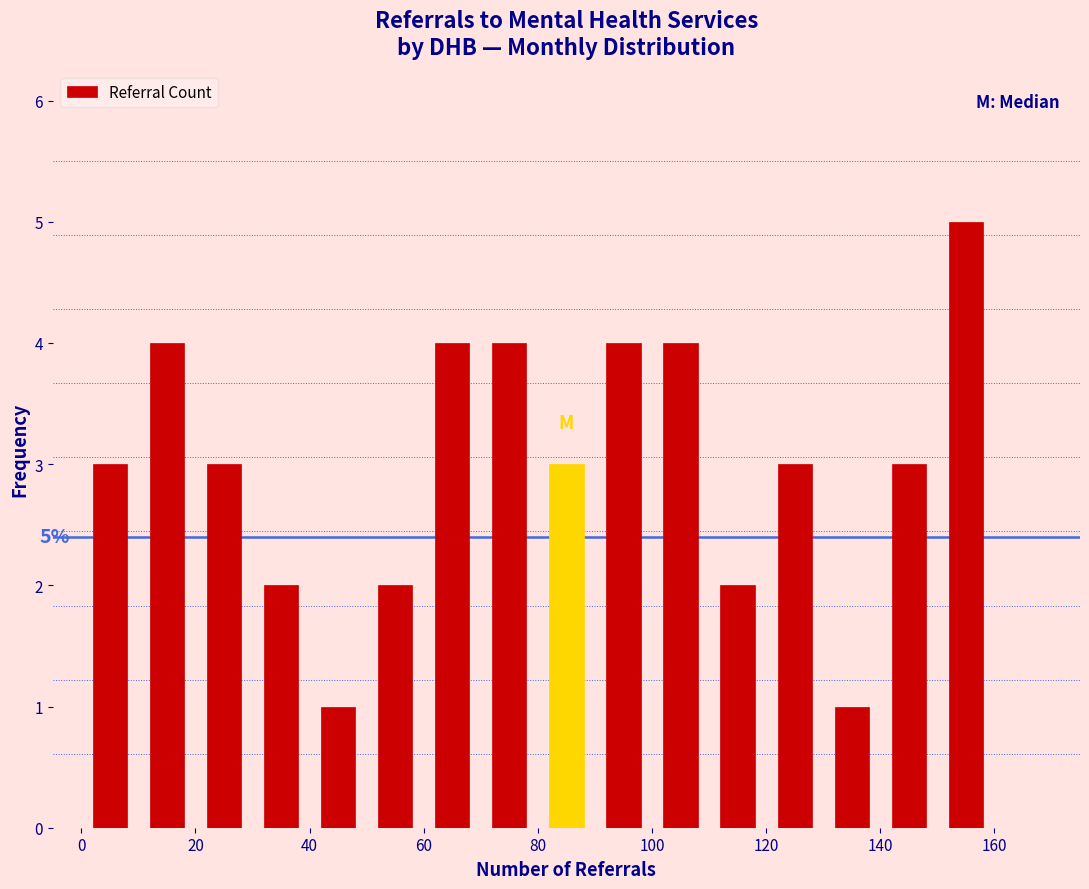

Over which range of the x-axis is the bar tallest?

150 to 160